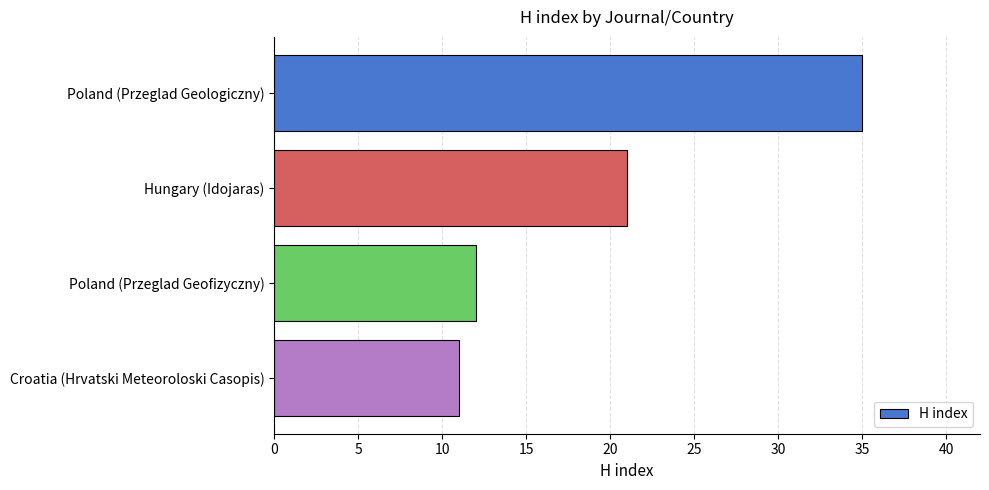

What is the average value?

20